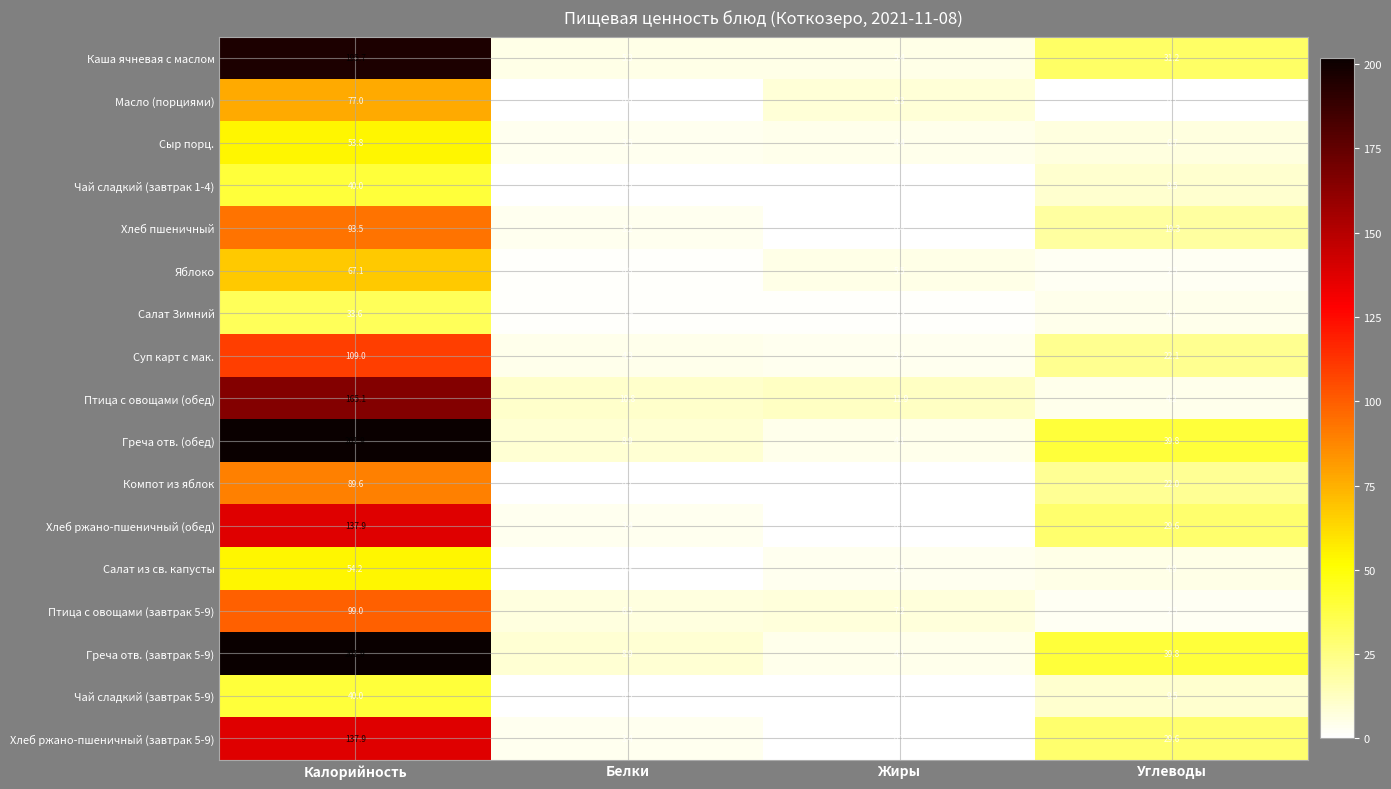

What is the sum of the Греча отв. (обед) values at Калорийность and Жиры?

206.0